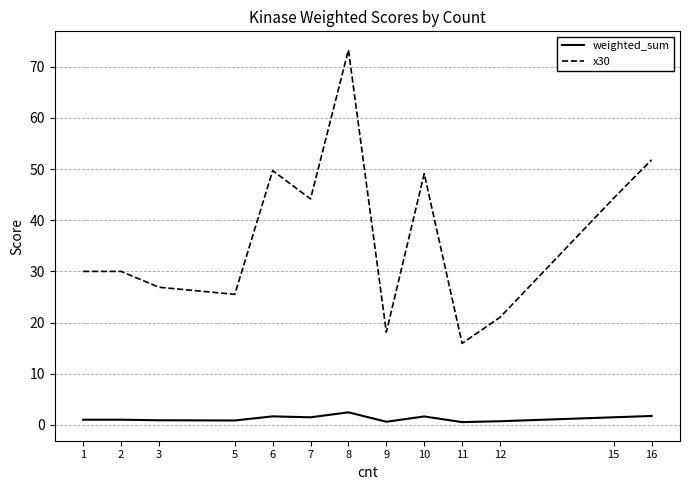

Which series has the widest spread of values?

x30